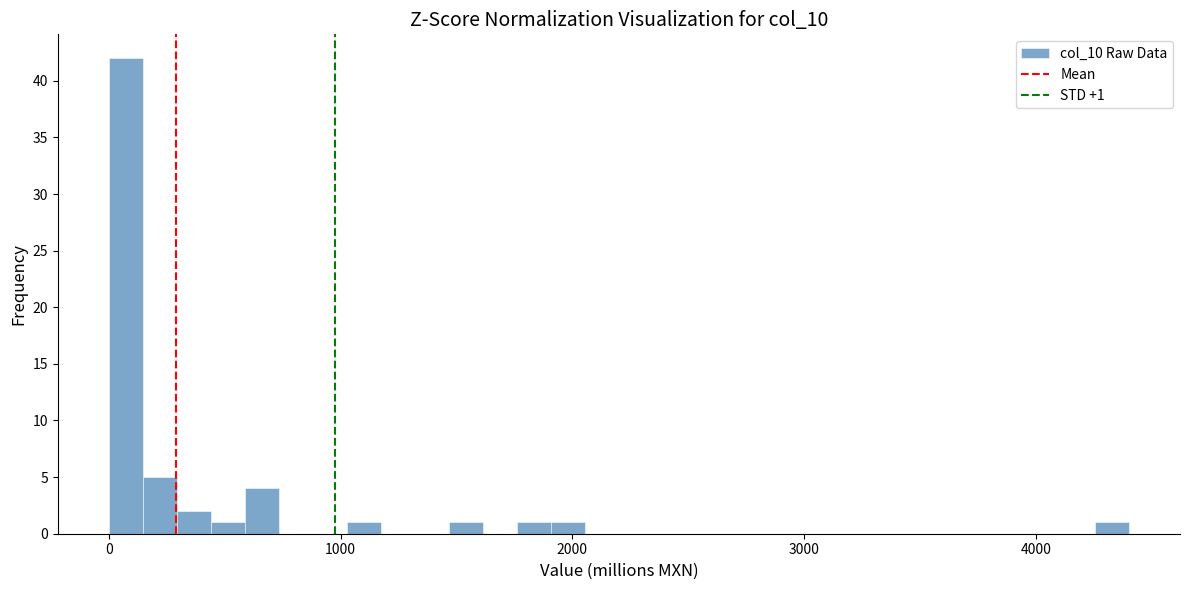

Read against the x-axis, roughly where is the centre of the tallest bar?

100